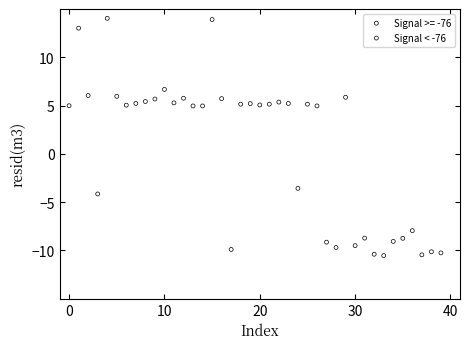

Which series has the widest spread of Y values?

Signal >= -76